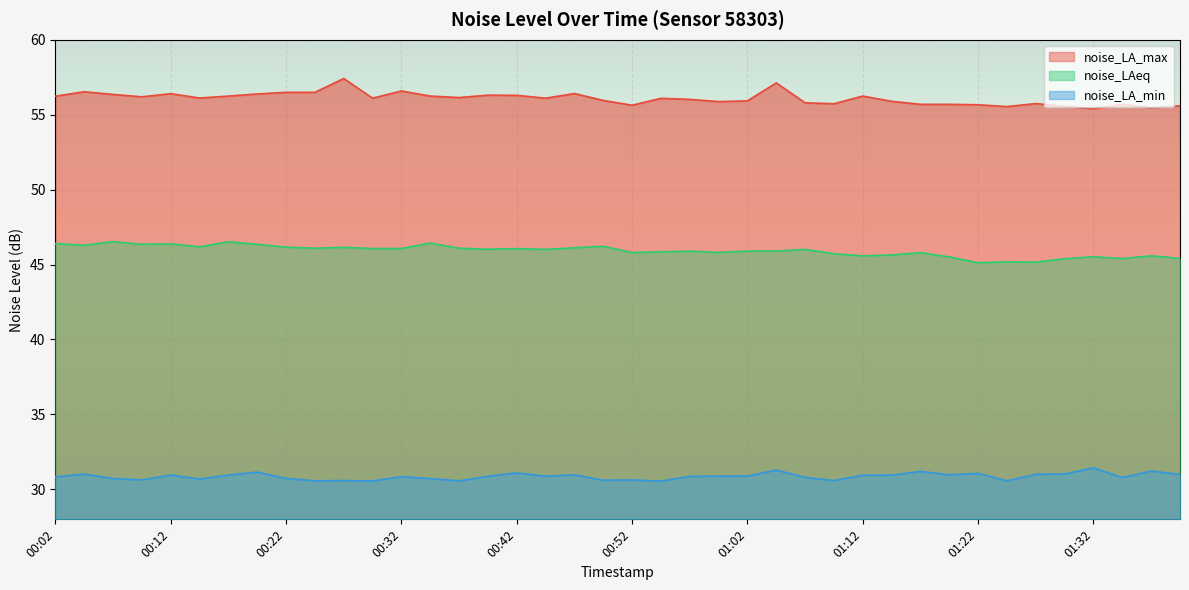

At 00:54, list the series in order from largest to smallest.

noise_LA_max, noise_LAeq, noise_LA_min